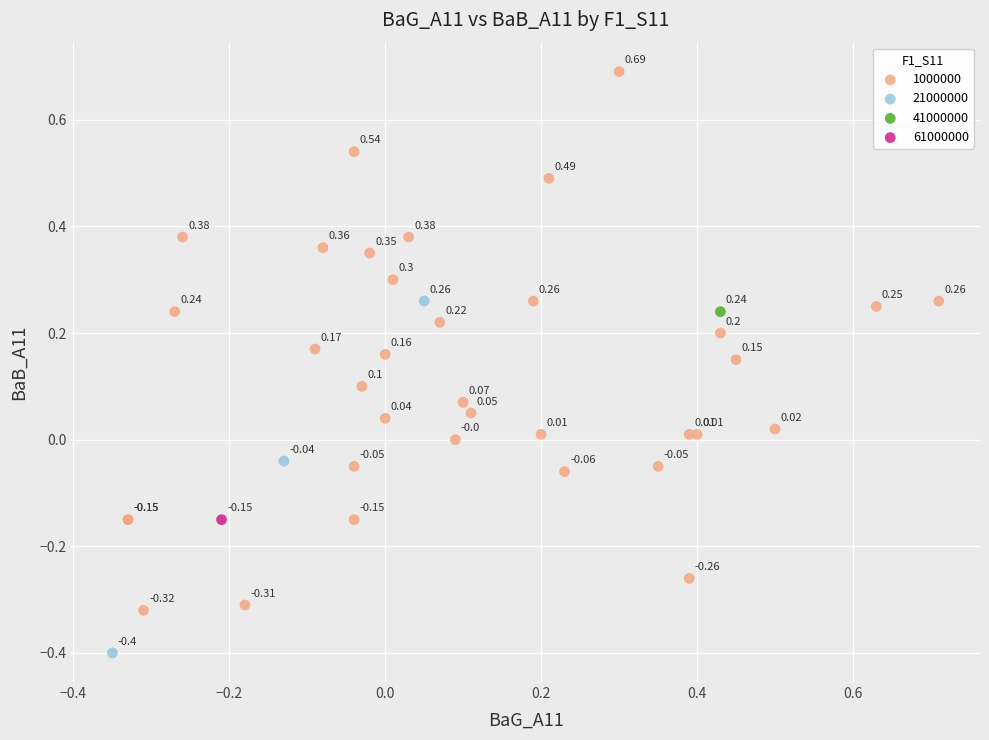

Which series reaches the minimum Y coordinate?

21000000